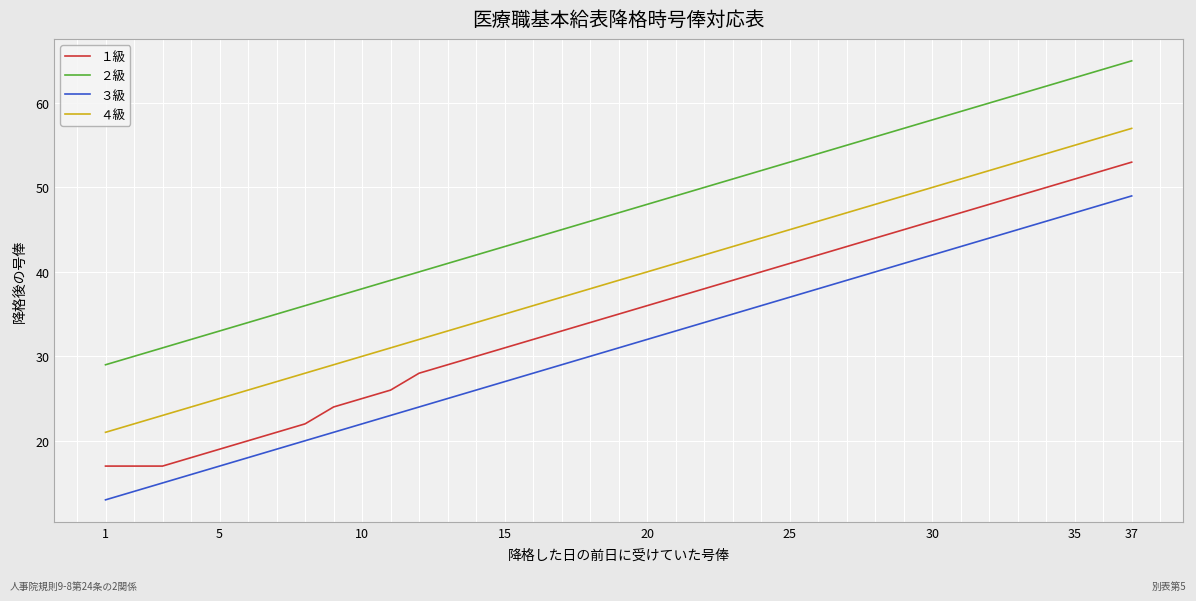

True or false: １級 and ４級 cross at least once.

False